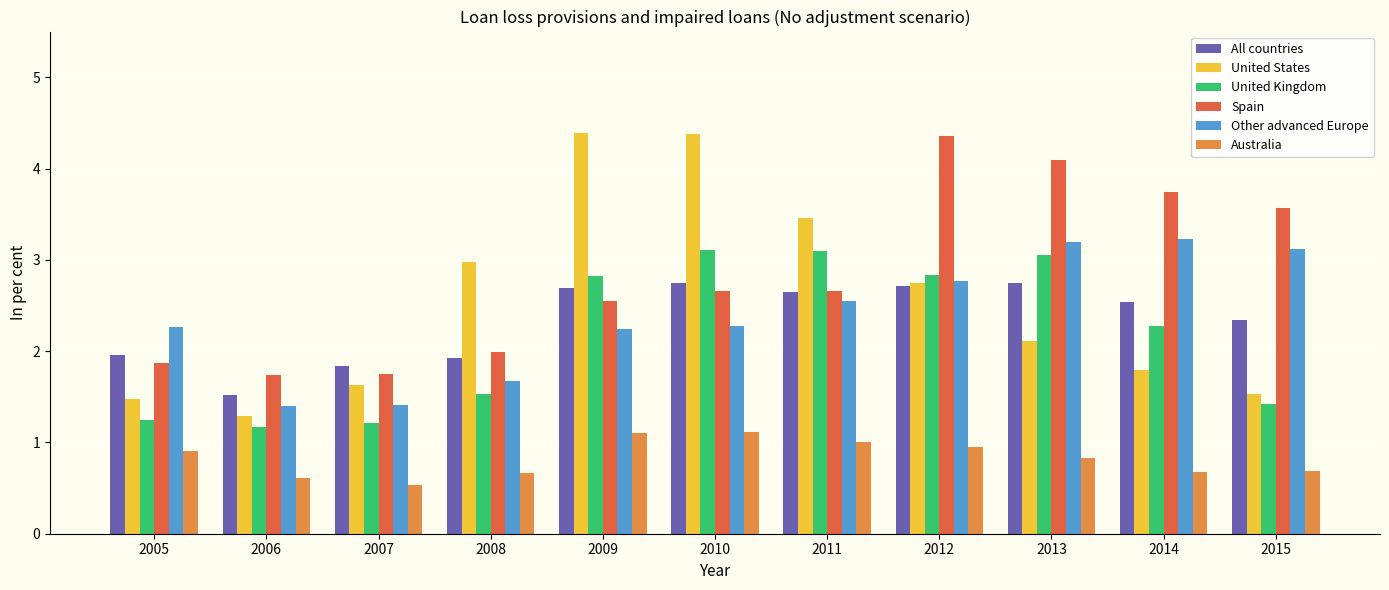

At which label does Other advanced Europe first exceed 2?

2005